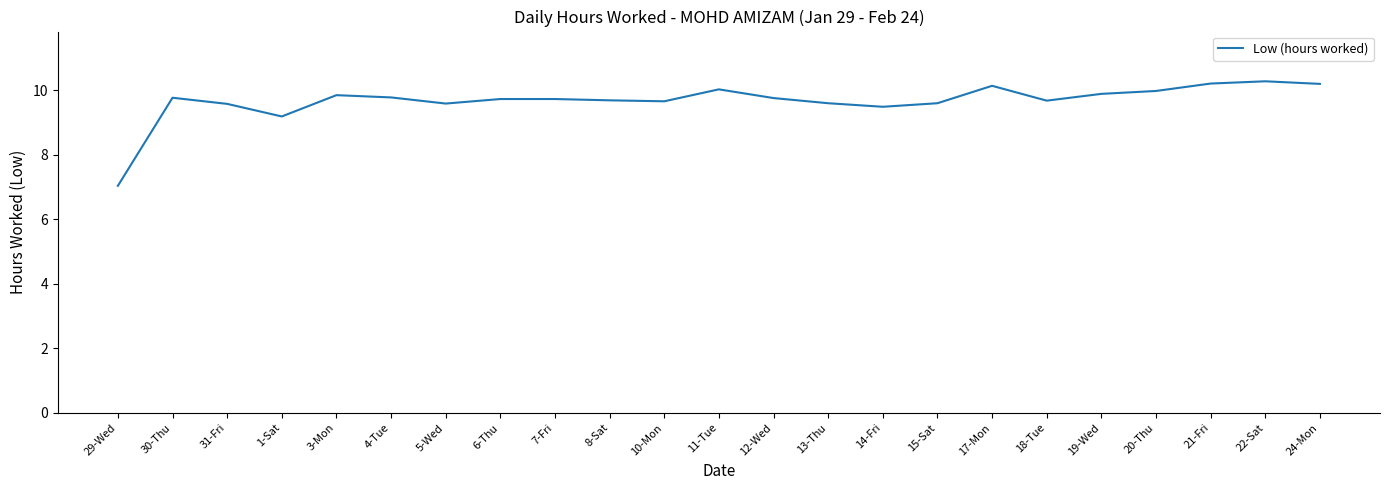

What is the greatest value displayed?

10.3